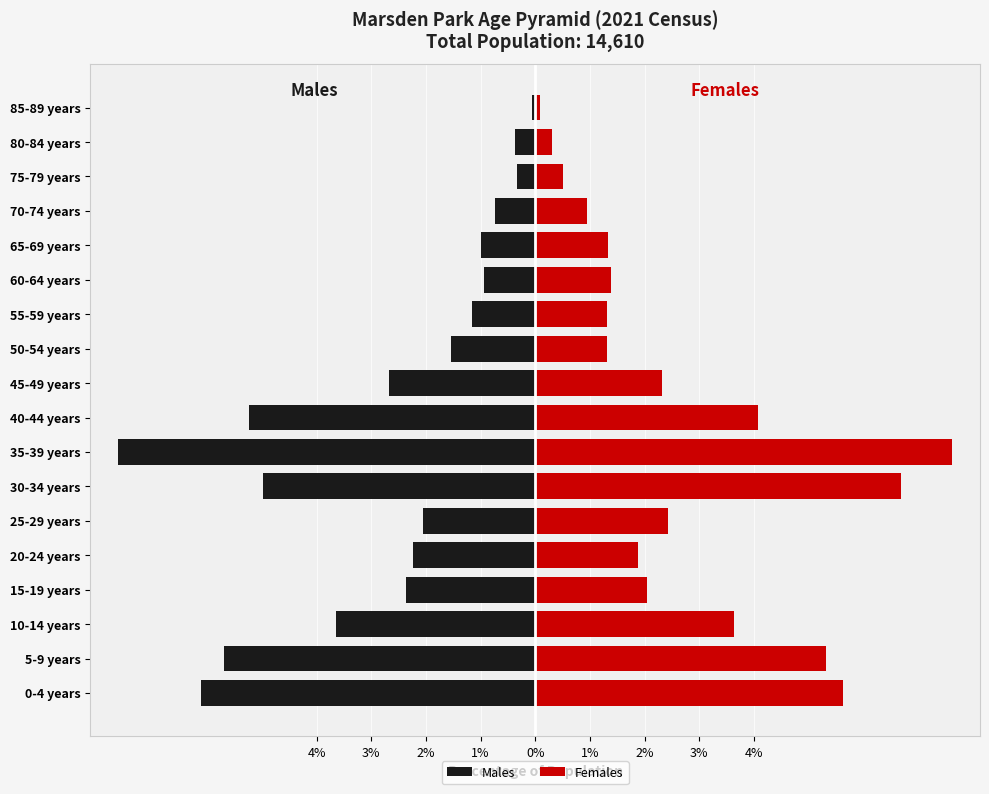

How many distinct data groups are displayed?

2